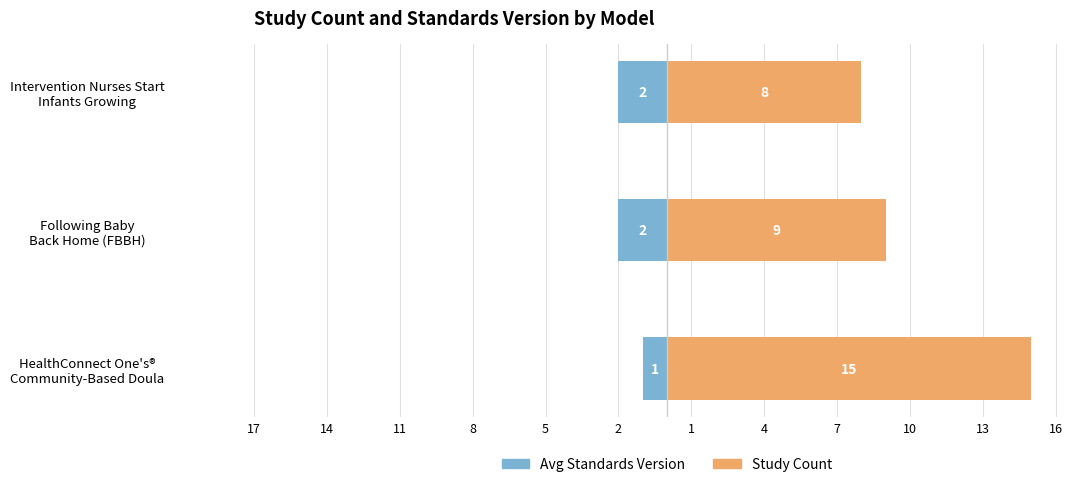

Reading left to right, transcribe all the data shown in this chart.

Avg Standards Version: -1	-2	-2
Study Count: 15	9	8